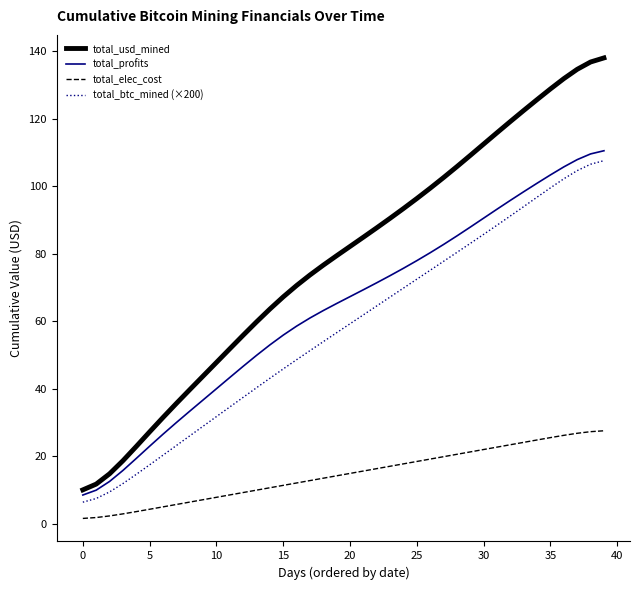

What is the difference between the maximum and second lowest values in the total_profits series?

100.5